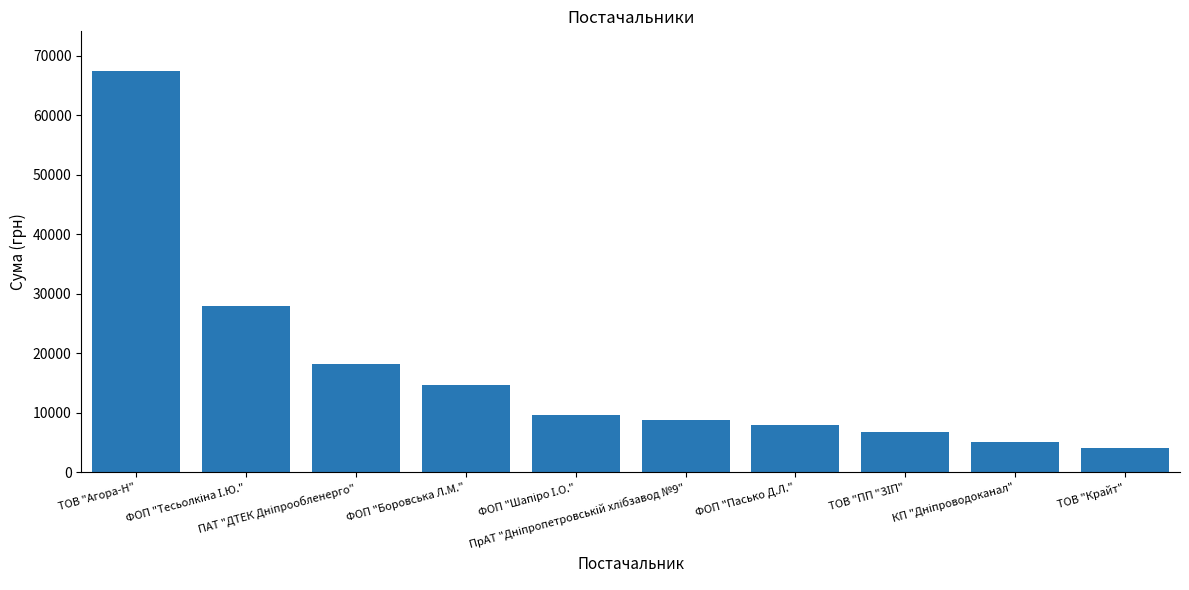

Where does the data first go above 9686?

ТОВ "Агора-Н"